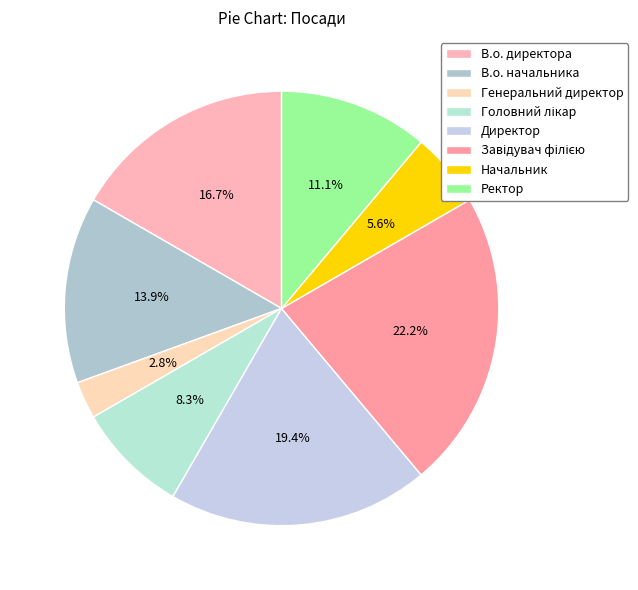

How many segments does this pie chart have?

8